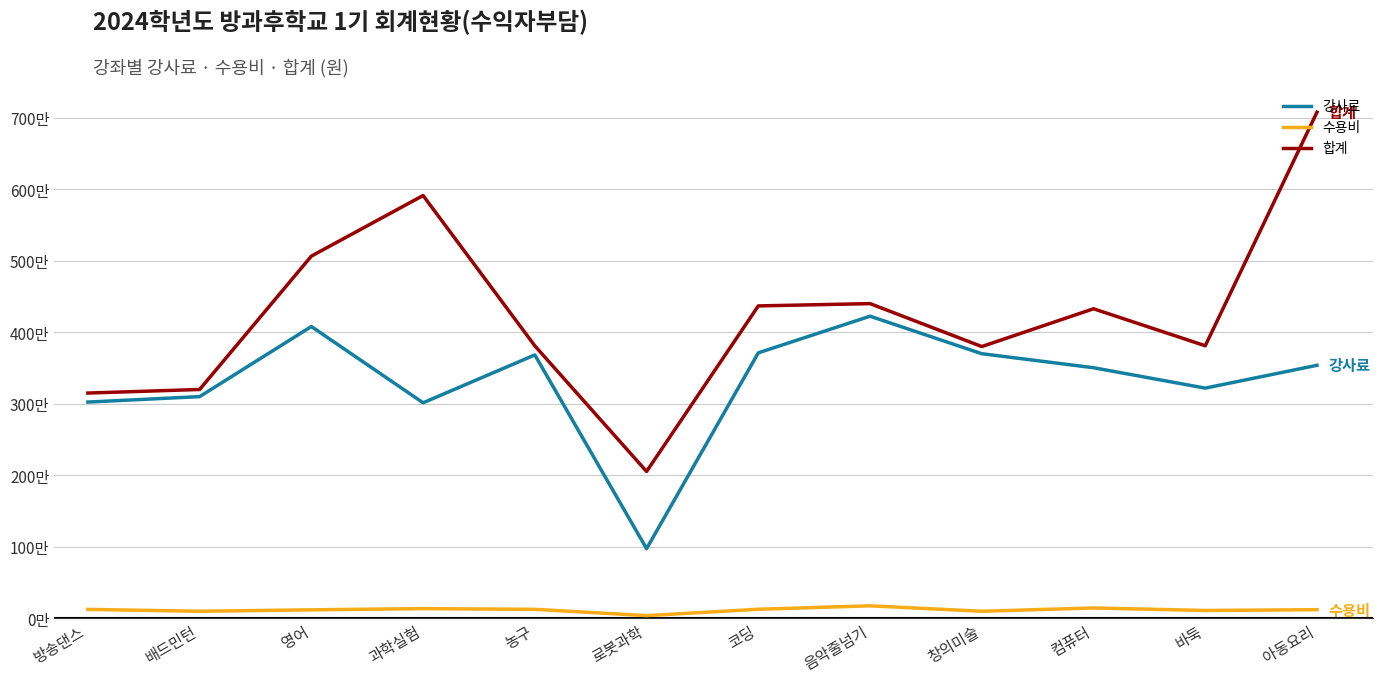

Which label corresponds to the largest value in the chart?

아동요리